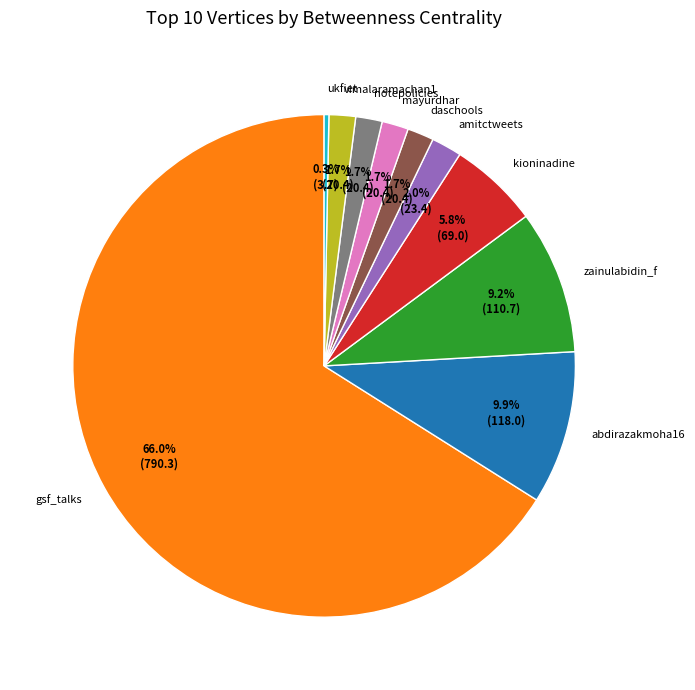

What is the ratio of the value at daschools to the value at kioninadine?

0.3